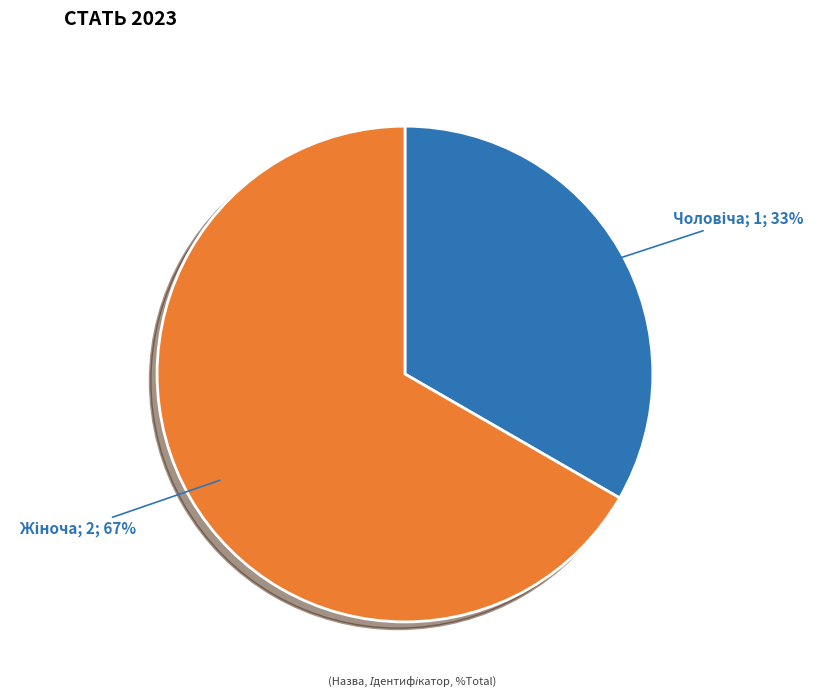

To the nearest percent, what is the average slice percentage?

50%